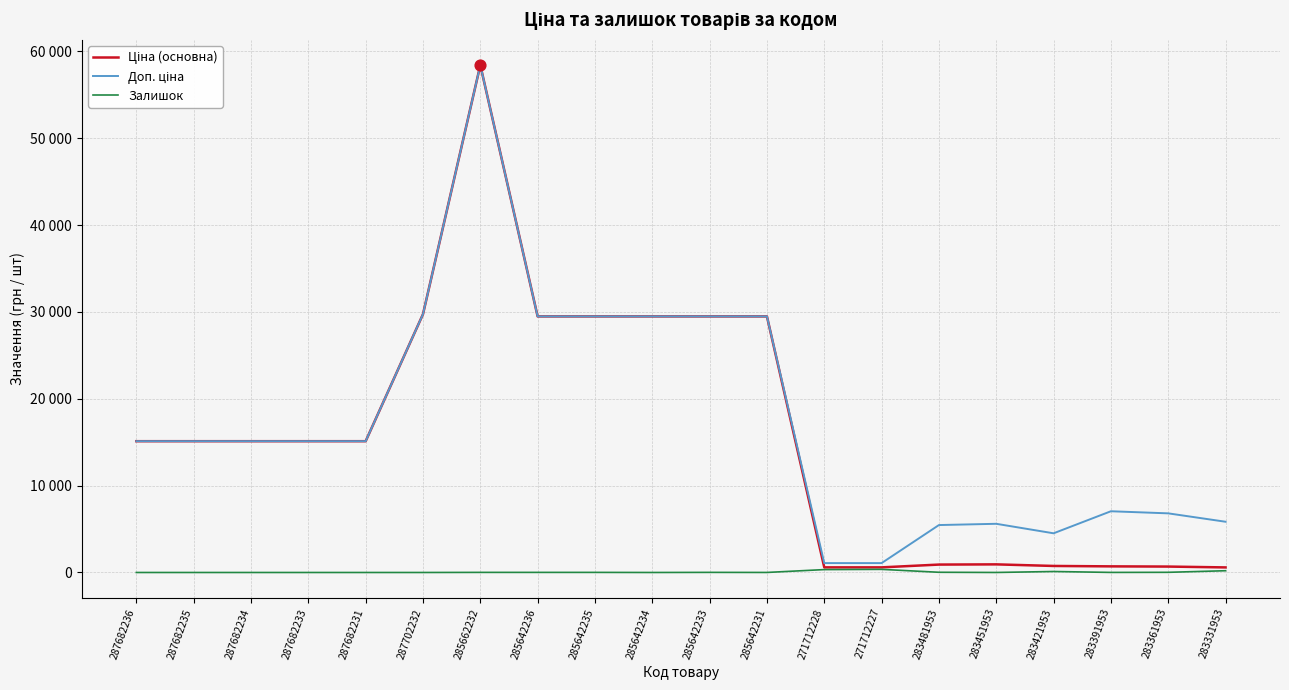

At which category is the sum across all series the highest?

285662232